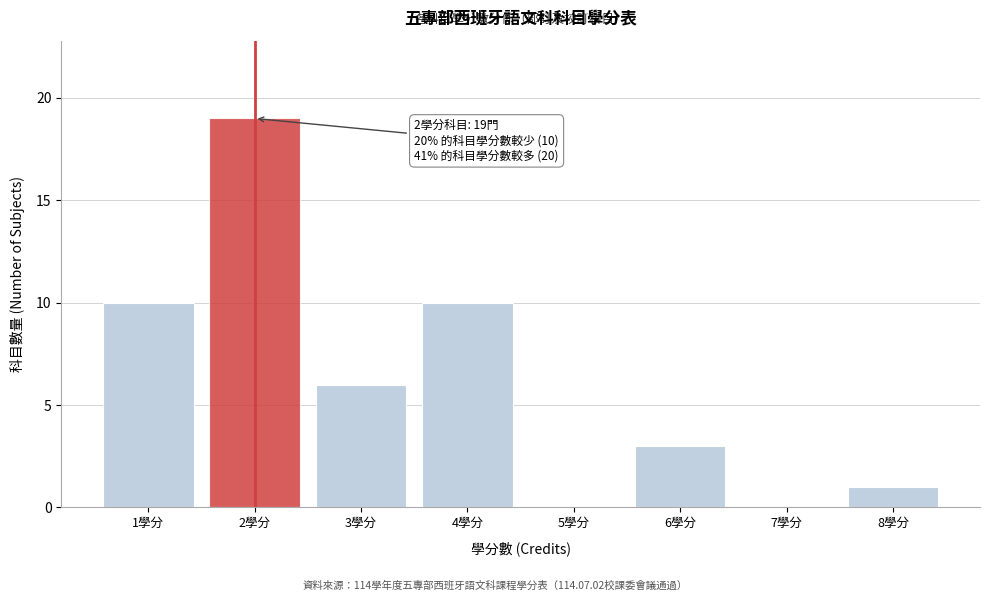

Over which range of the x-axis is the bar tallest?

1.5 to 2.5